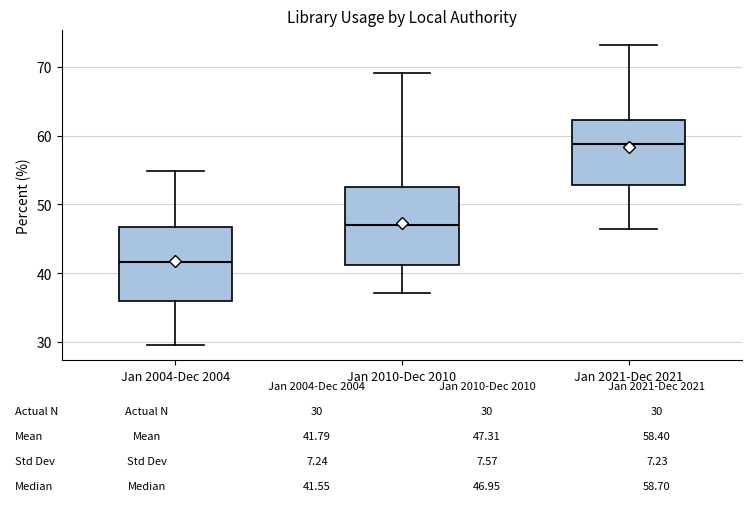

Which box has the highest median line?

Jan 2021-Dec 2021